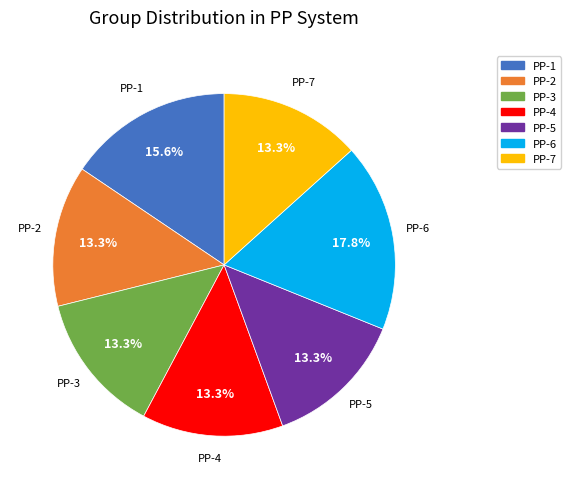

Count the number of slices in the pie.

7